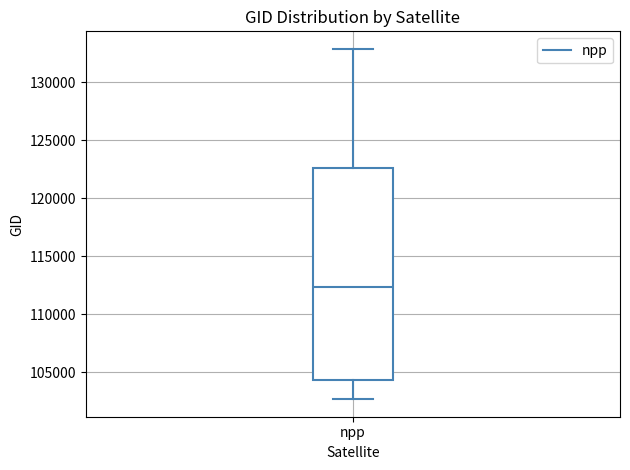

Where does the lower whisker of the box for npp end on the y-axis? The values are not printed on the chart, so give them approximately, as read against the axis.

102500